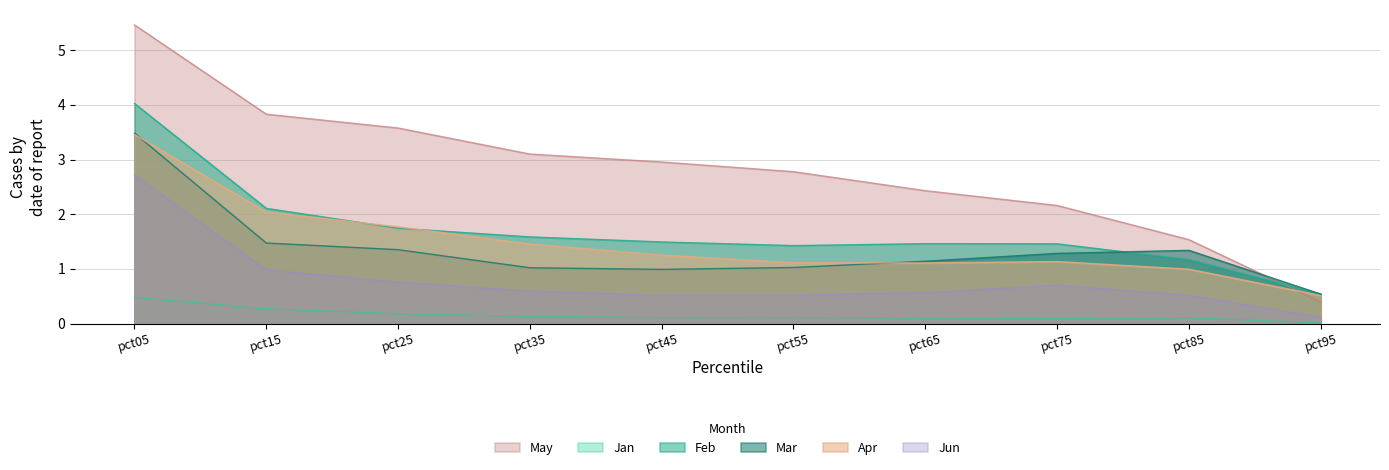

Reading left to right, list all the values displayed in this chart.

Jan: 0.5	0.3	0.2	0.1	0.1	0.1	0.1	0.1	0.1	0.0
Feb: 4.0	2.1	1.7	1.6	1.5	1.4	1.5	1.5	1.2	0.5
Mar: 3.5	1.5	1.4	1.0	1.0	1.0	1.1	1.3	1.3	0.5
Apr: 3.5	2.0	1.8	1.5	1.3	1.1	1.1	1.1	1.0	0.5
May: 5.5	3.8	3.6	3.1	3.0	2.8	2.4	2.2	1.5	0.4
Jun: 2.7	1.0	0.8	0.6	0.5	0.5	0.6	0.7	0.5	0.1